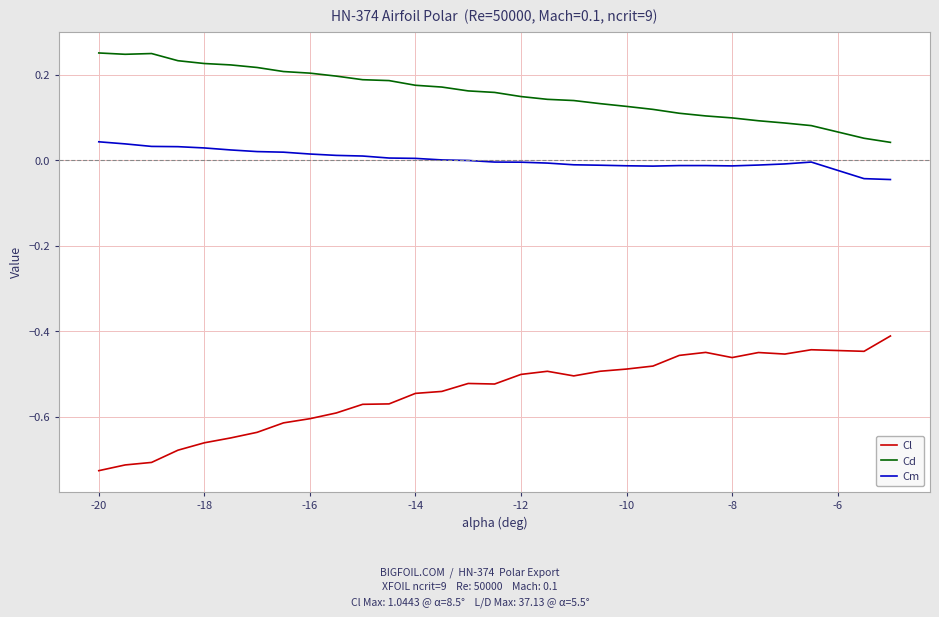

True or false: Cd and Cm cross at least once.

False